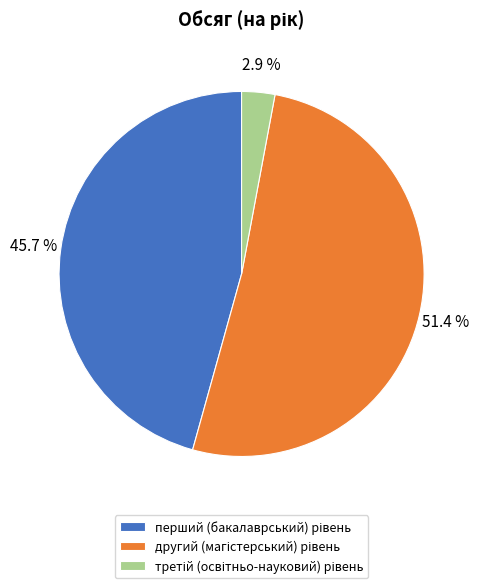

Is there a majority slice in this chart?

Yes